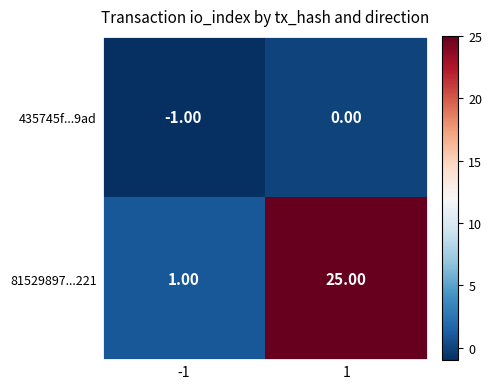

Which series has the largest total across all categories?

81529897...221